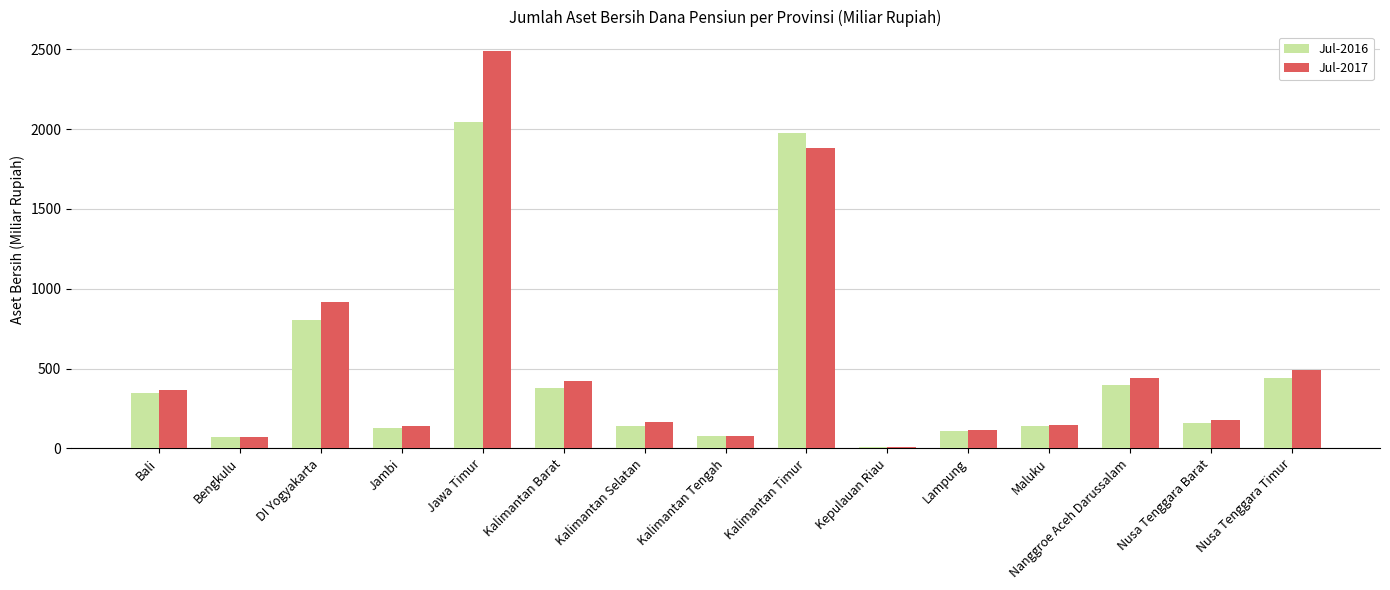

The value of Jul-2016 at Kalimantan Barat is 380.0. True or false?

True